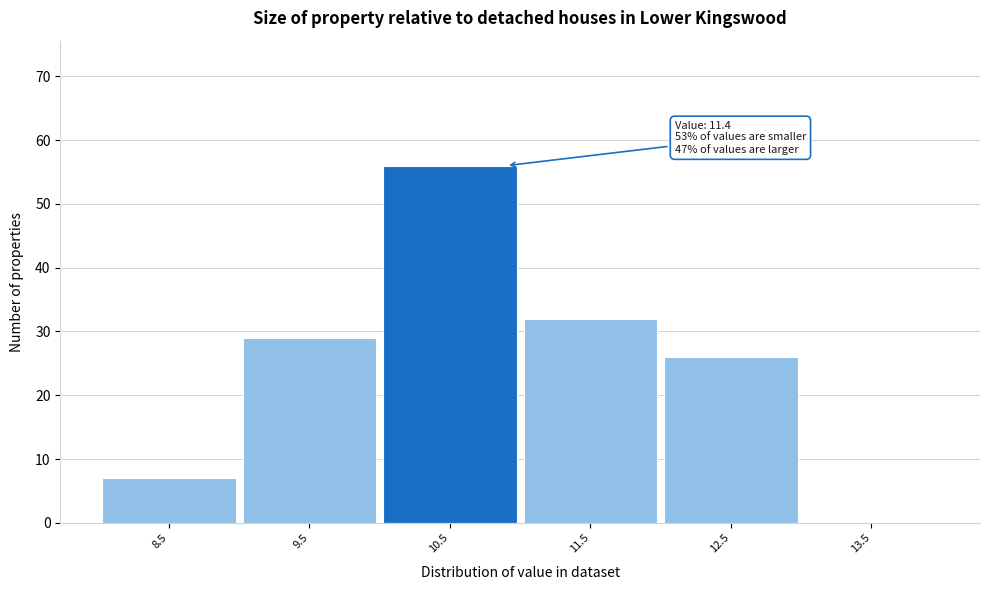

Reading left to right, transcribe all the data shown in this chart.

8.5=7	9.5=29	10.5=56	11.5=32	12.5=26	13.5=0